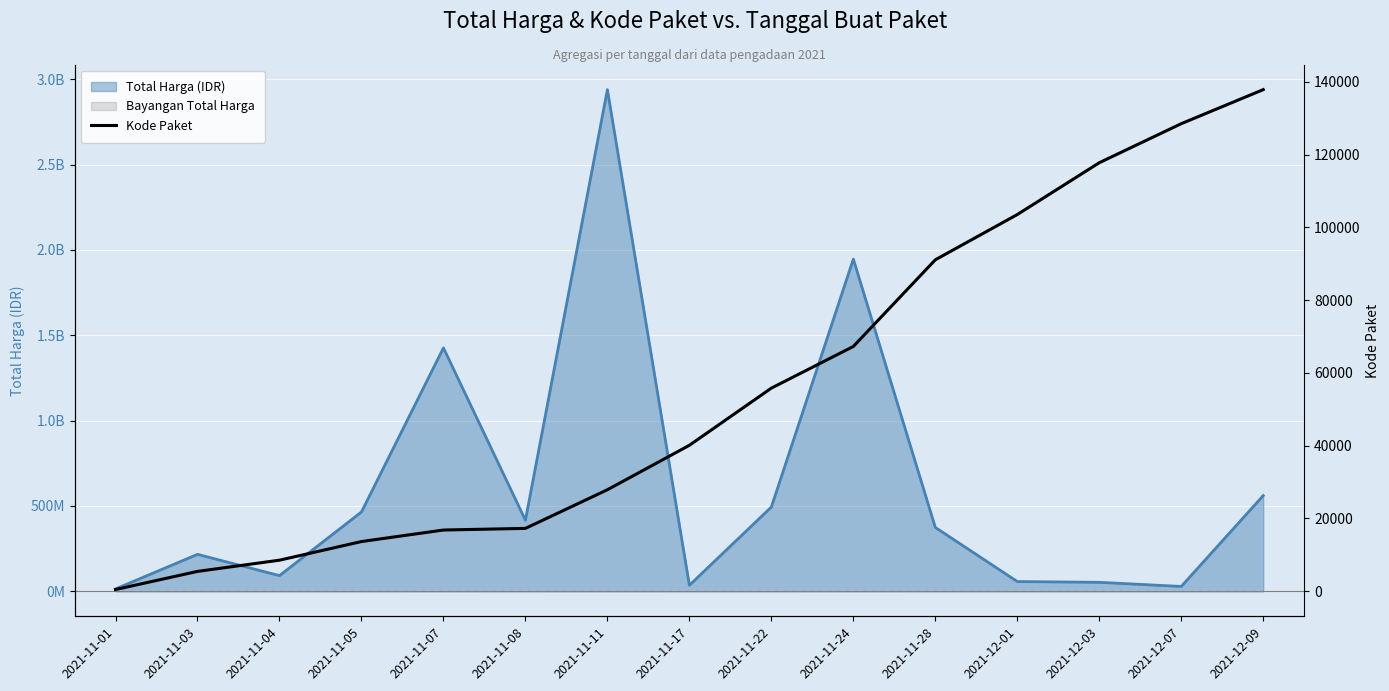

What is the greatest value displayed?

137876